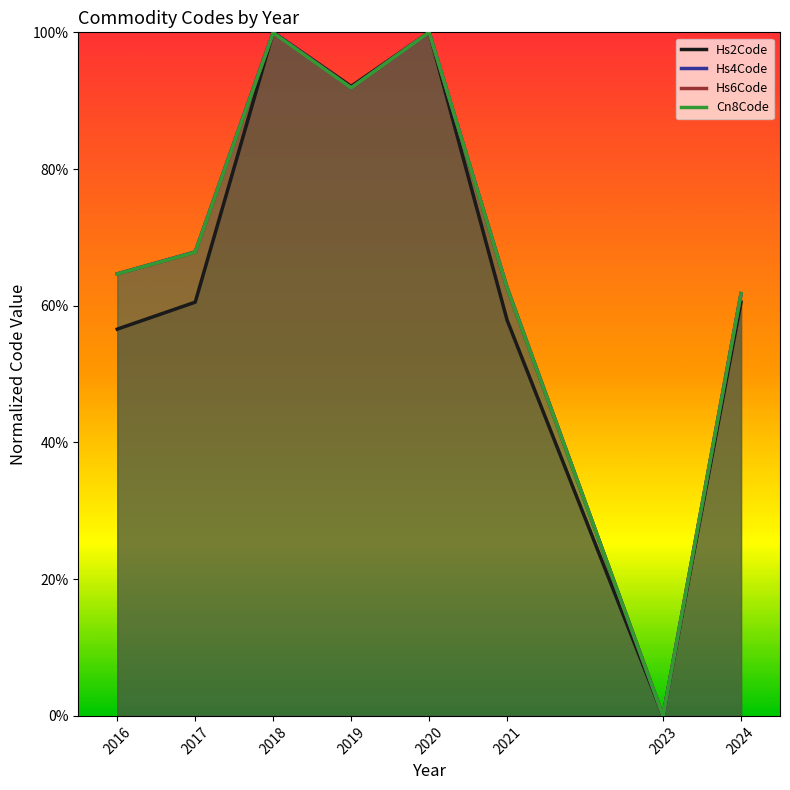

At which label is Cn8Code closest to 50?

2024